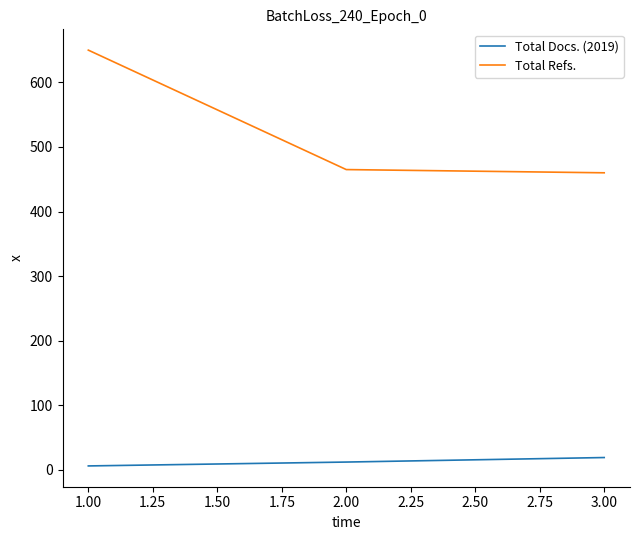

What is the maximum value for Total Docs. (2019)?

19